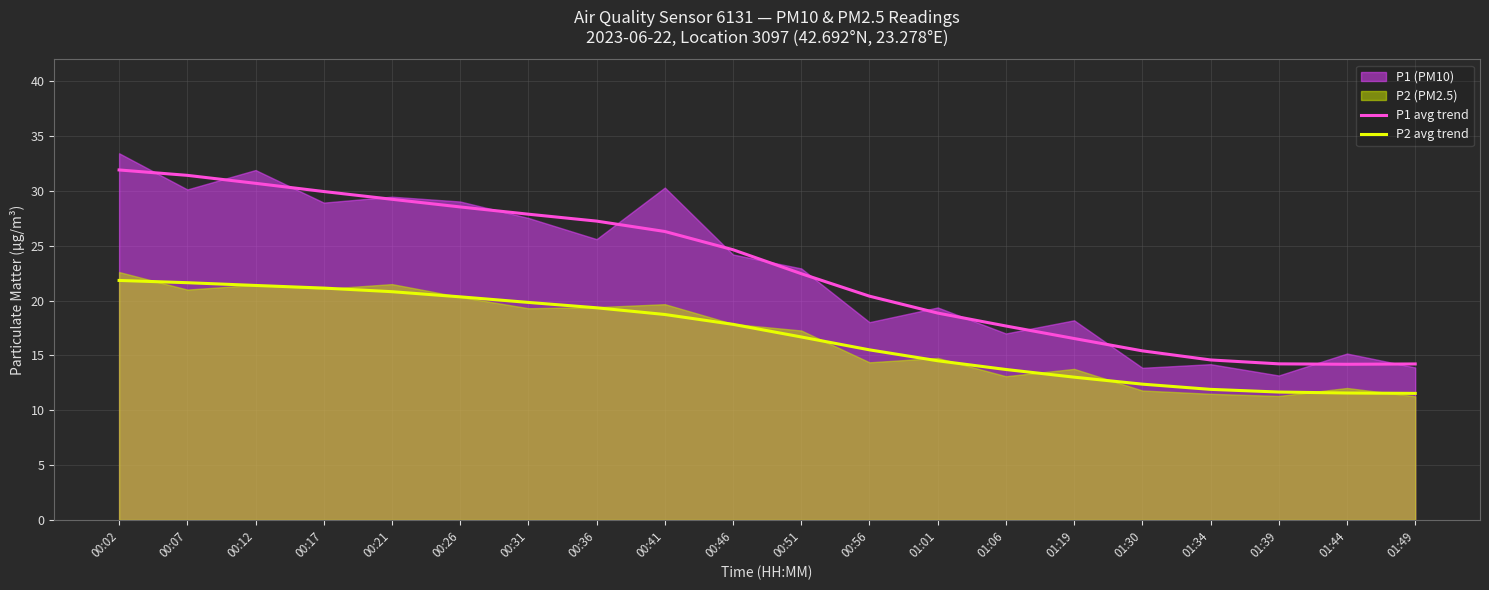

Between 00:51 and 00:41, which is larger?

00:41